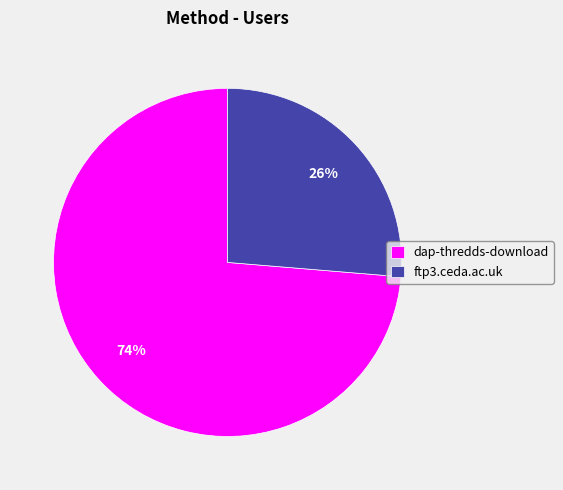

What percentage is the dap-thredds-download slice, to the nearest percent?

74%